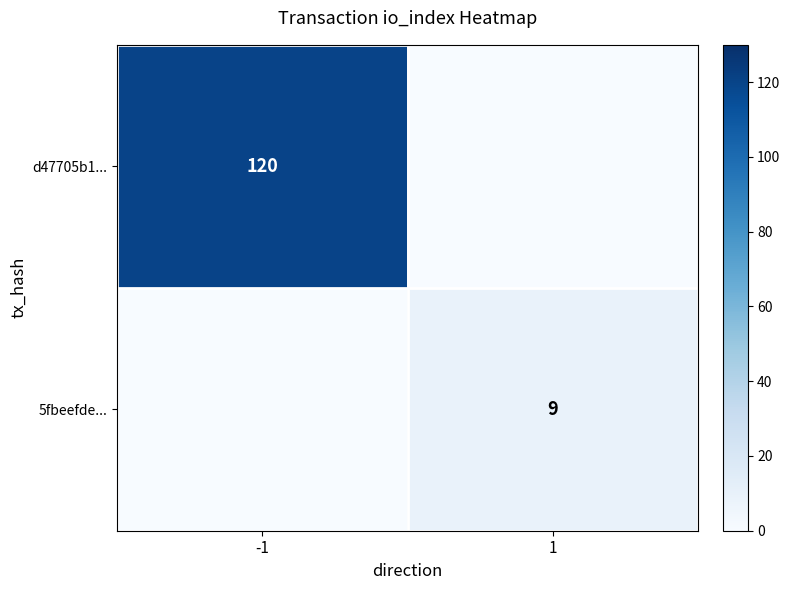

The value of 5fbeefde... at 1 is 4. True or false?

False